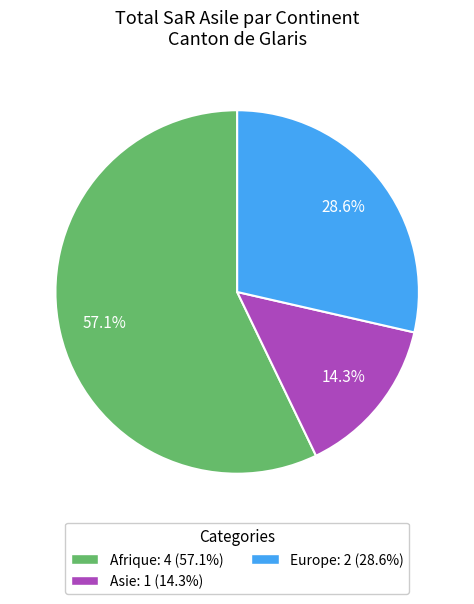

How many slices are in this pie chart?

3